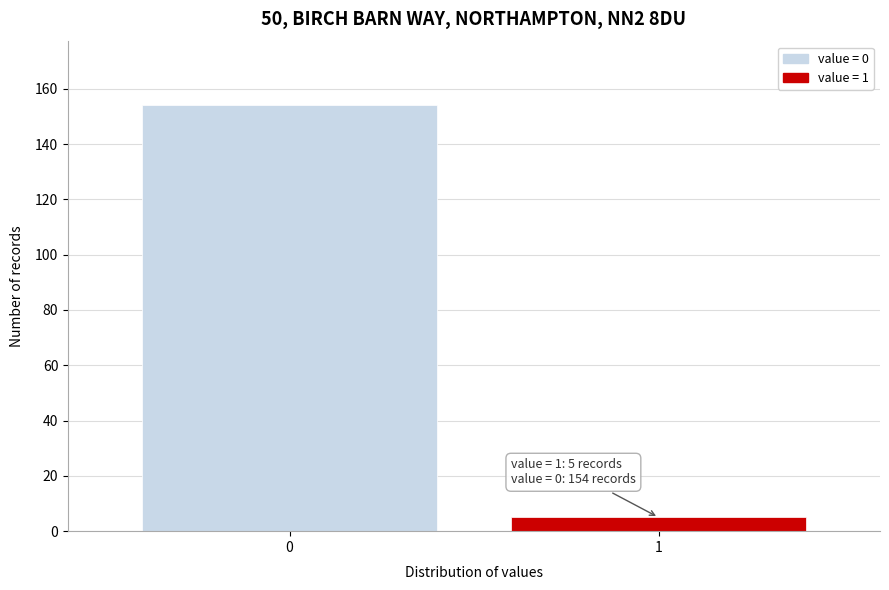

Reading left to right, extract all data points from this chart.

154	5